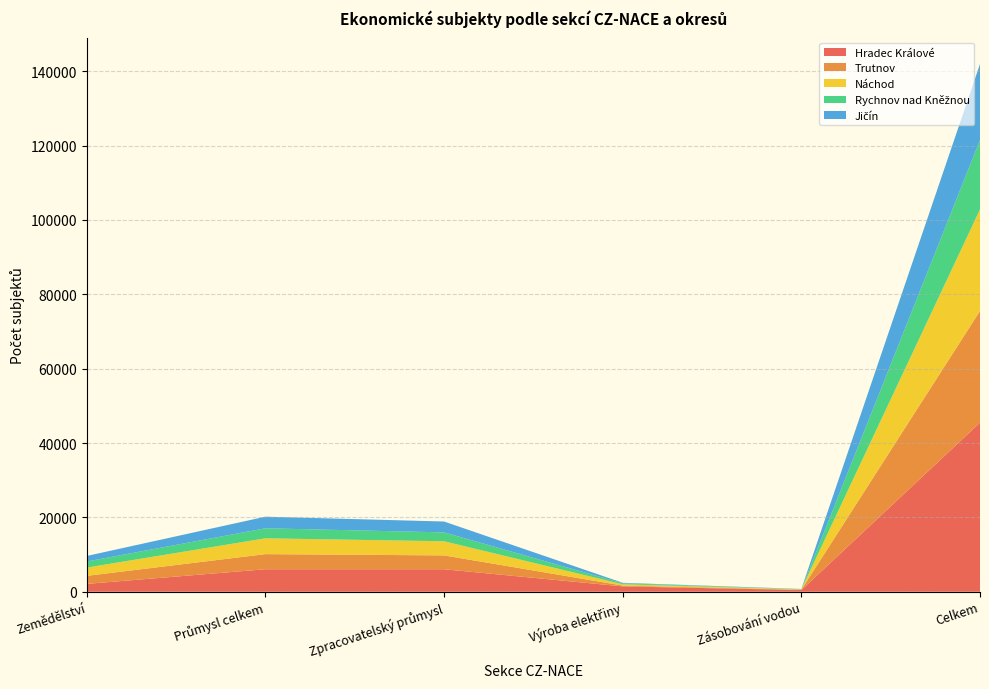

Reading left to right, transcribe all the data shown in this chart.

Hradec Králové: 2113	6048	6048	1438	449	45472
Trutnov: 2162	4070	3727	220	107	30048
Náchod: 2227	4254	3802	350	92	27308
Rychnov nad Kněžnou: 1635	2696	2387	259	45	18680
Jičín: 1487	3117	2921	135	57	20432